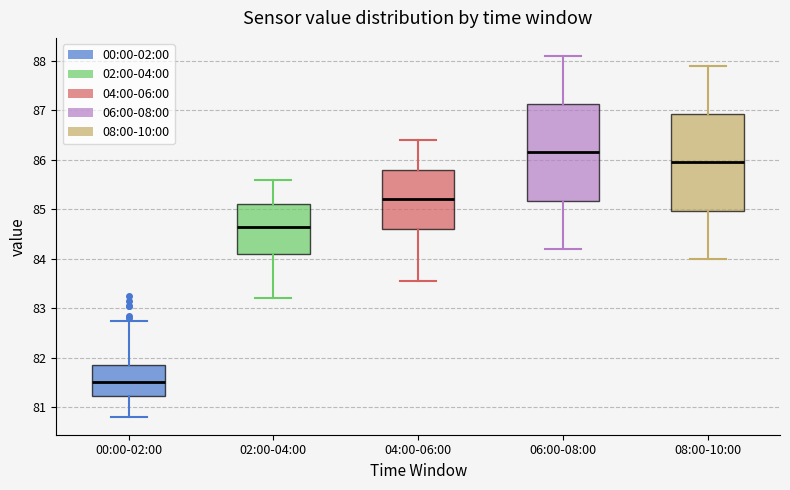

Where does the median line of the box for 04:00-06:00 sit on the y-axis? The values are not printed on the chart, so give them approximately, as read against the axis.

85.2